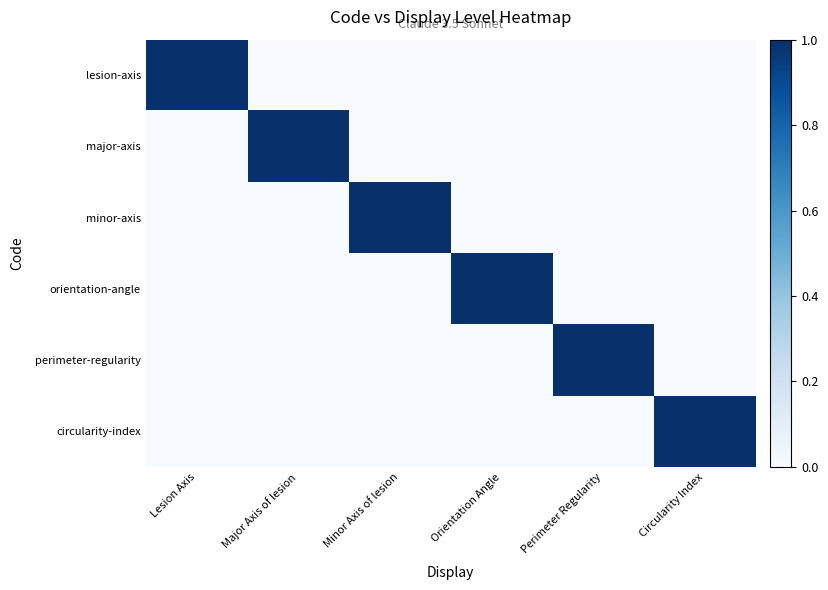

What is the total value across all series at Circularity Index?

1